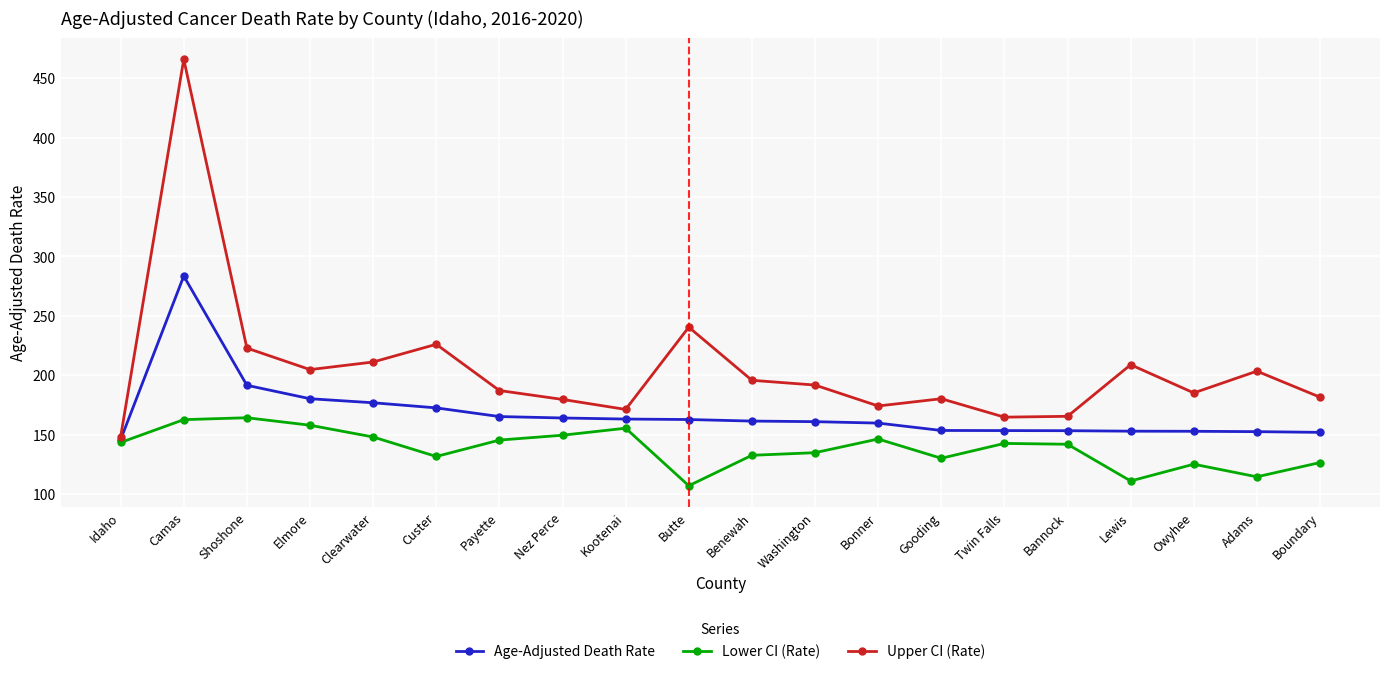

What position from the right is Twin Falls?

6